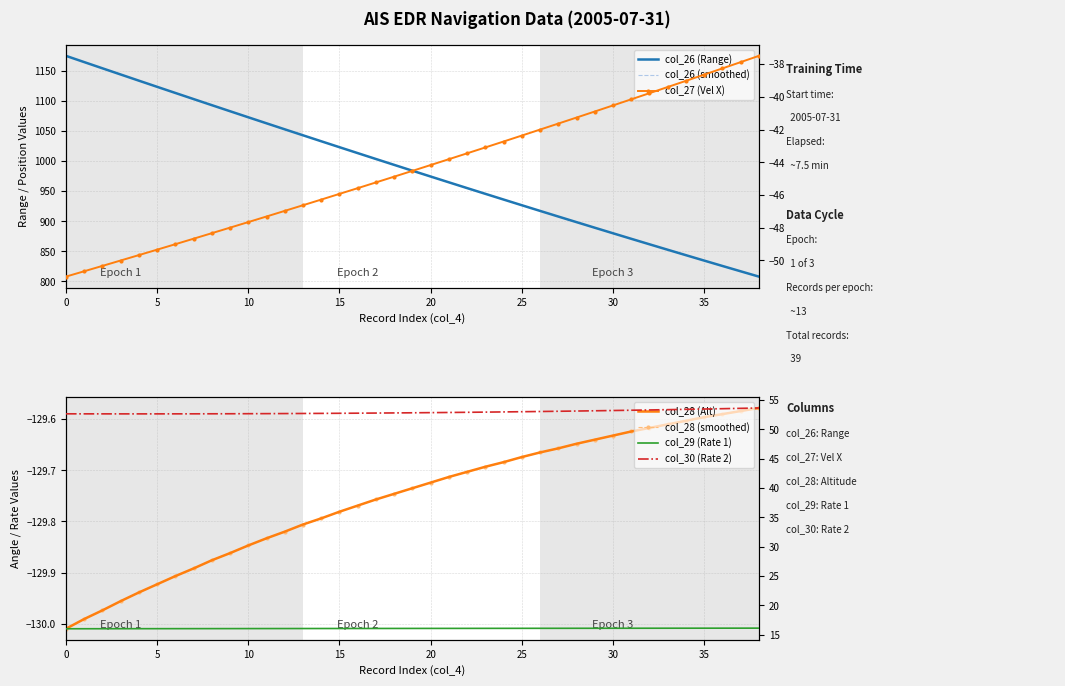

Which series has the largest total across all categories?

col_26